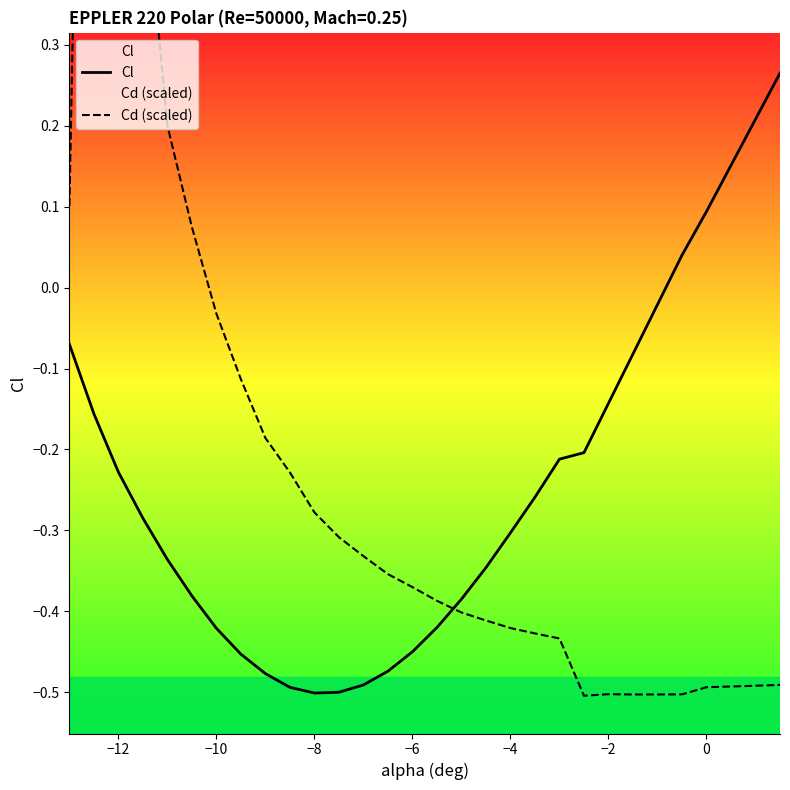

What is the sum of all Cd (scaled) values?

-5.9